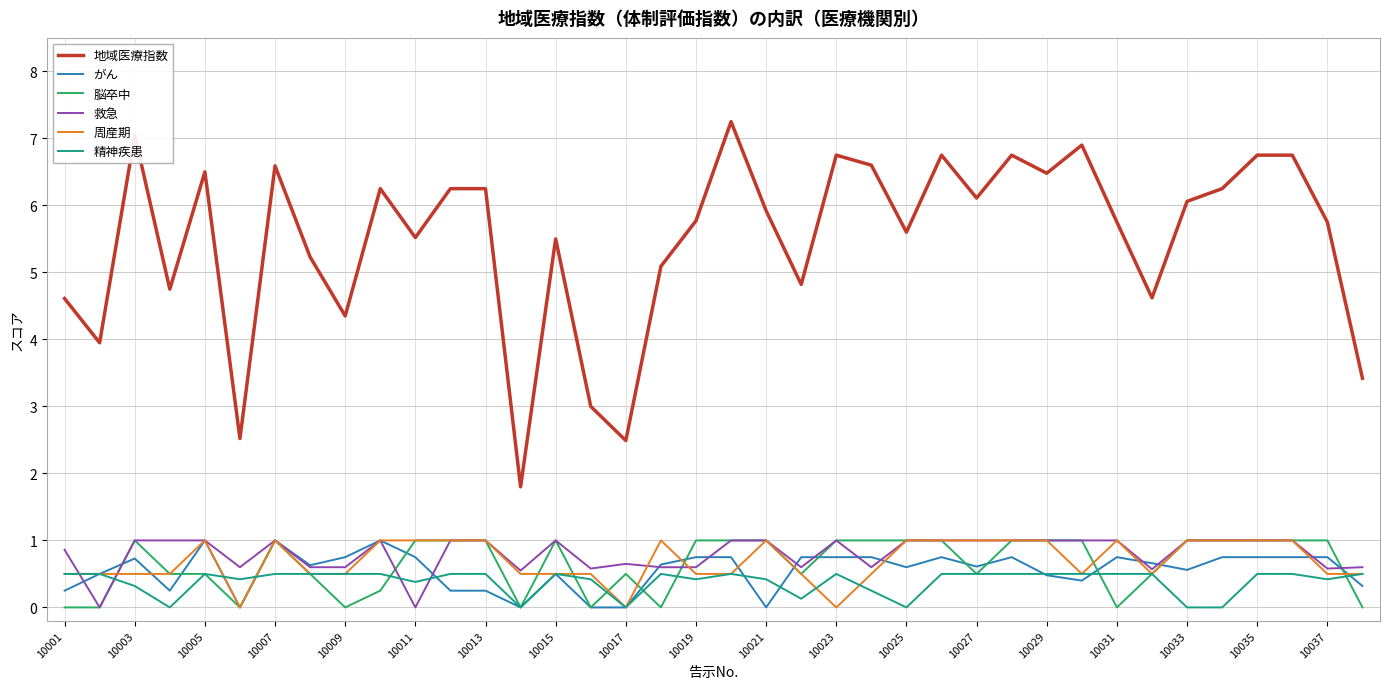

What is the difference between the maximum and minimum values in the 精神疾患 series?

0.5